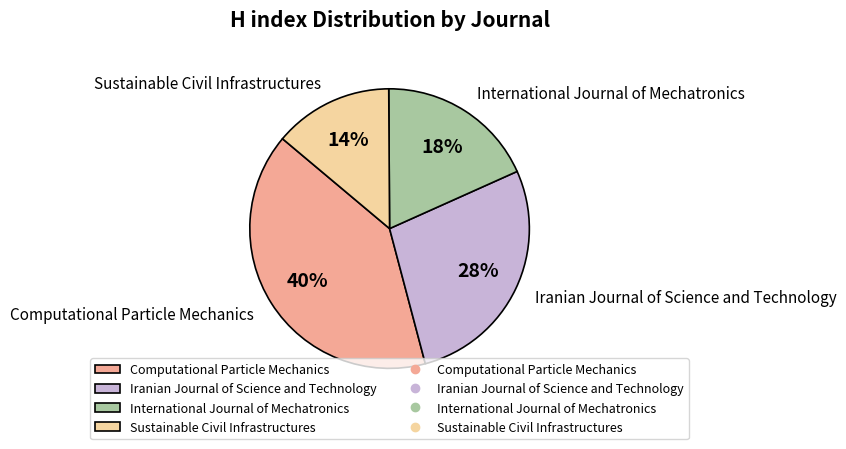

What is the smallest slice in the pie chart?

Sustainable Civil Infrastructures